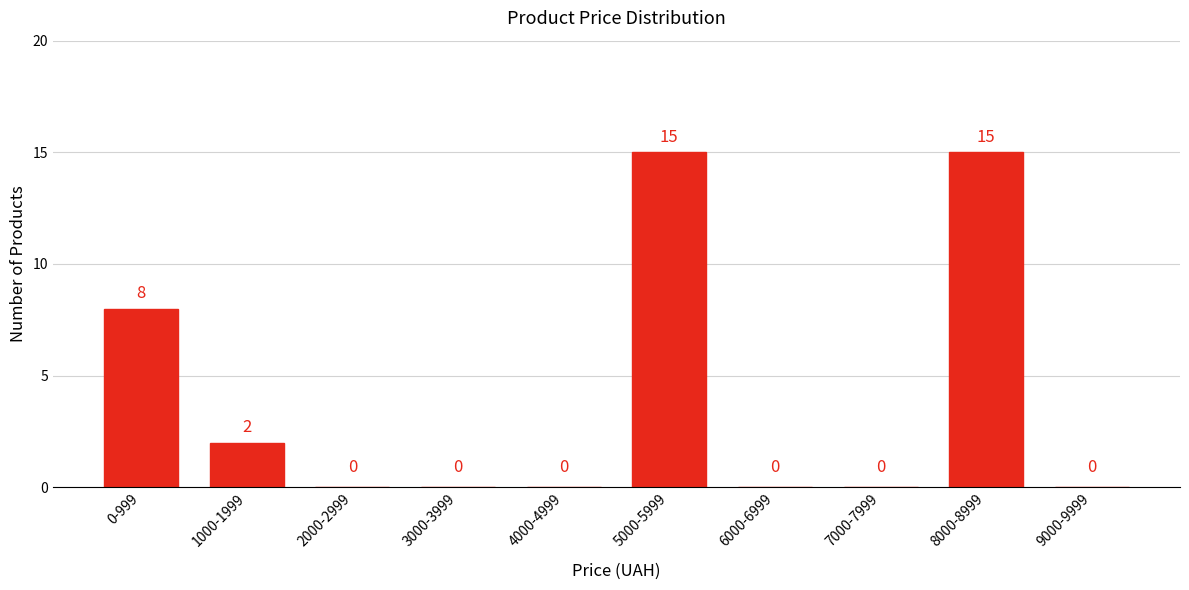

Reading right to left, transcribe all the data shown in this chart.

9000-9999=0	8000-8999=15	7000-7999=0	6000-6999=0	5000-5999=15	4000-4999=0	3000-3999=0	2000-2999=0	1000-1999=2	0-999=8